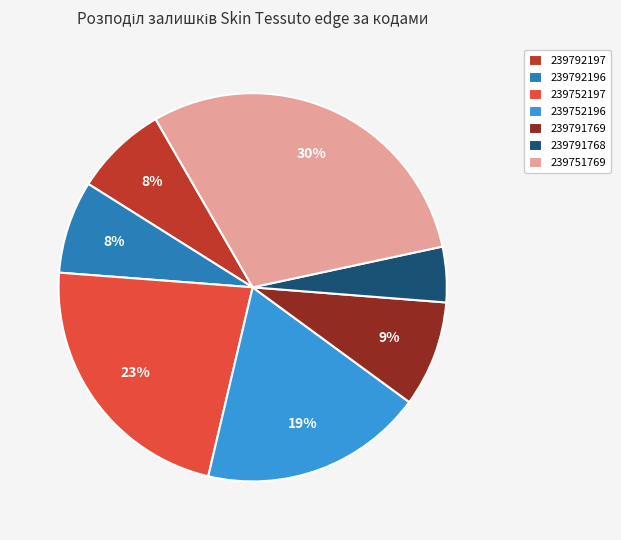

How many slices are in this pie chart?

7